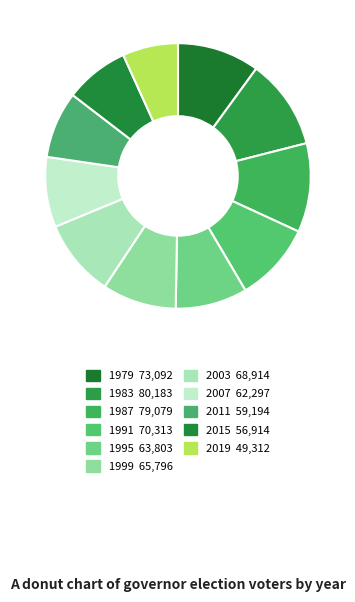

True or false: 2011 accounts for 21% of the total.

False